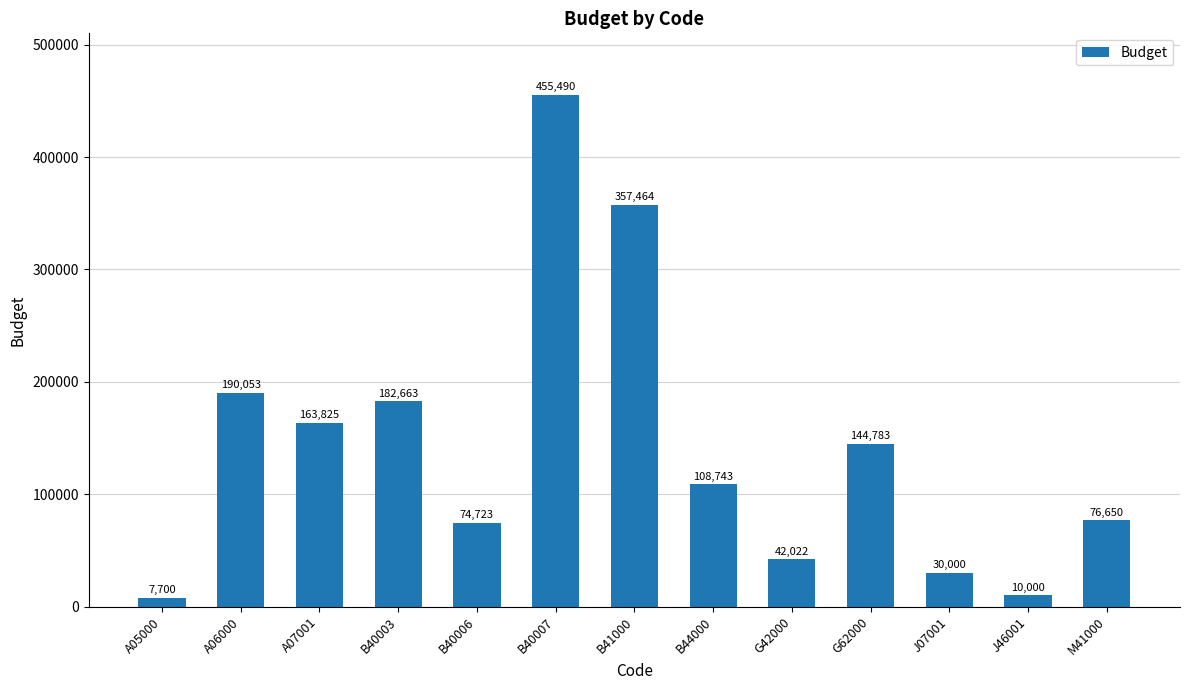

Between G62000 and B40003, which is larger?

B40003